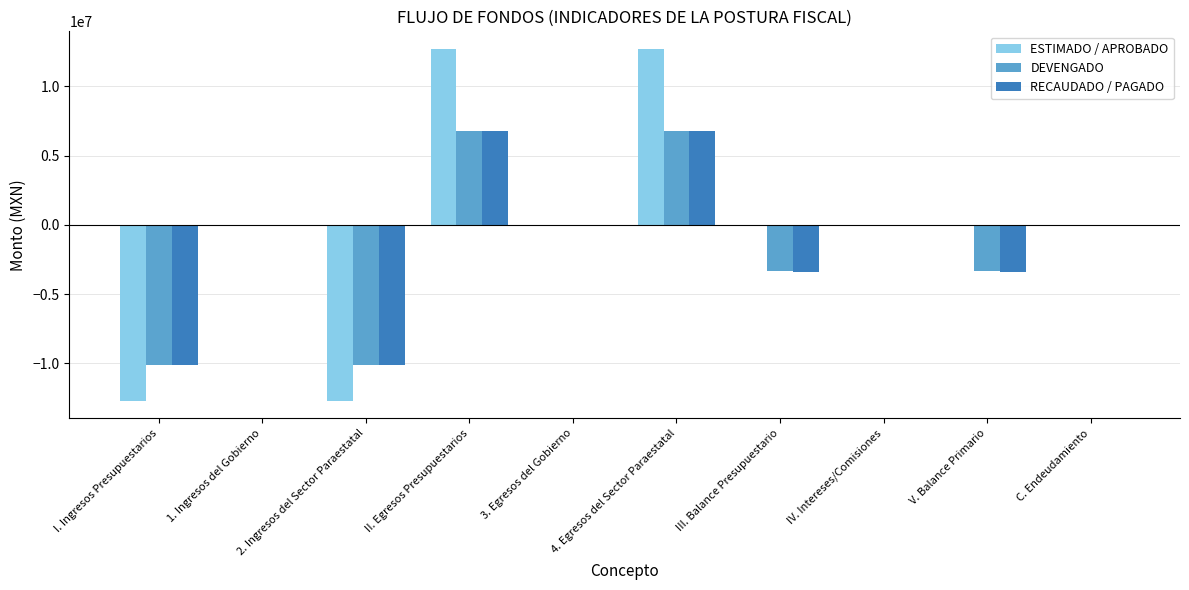

The value of DEVENGADO at II. Egresos Presupuestarios is 6785179.0. True or false?

True